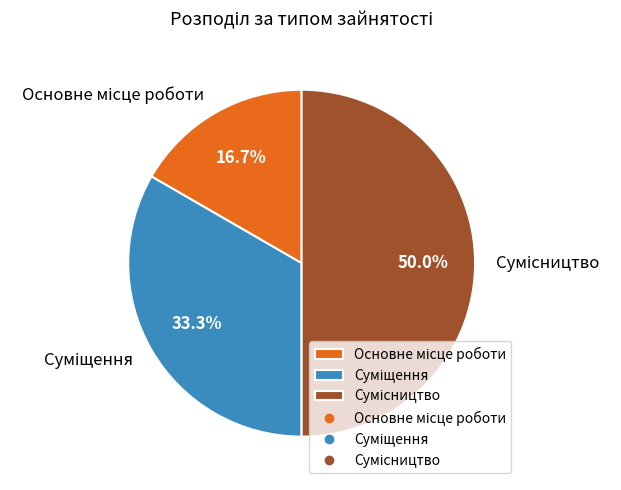

What is the largest slice in the pie chart?

Сумісництво